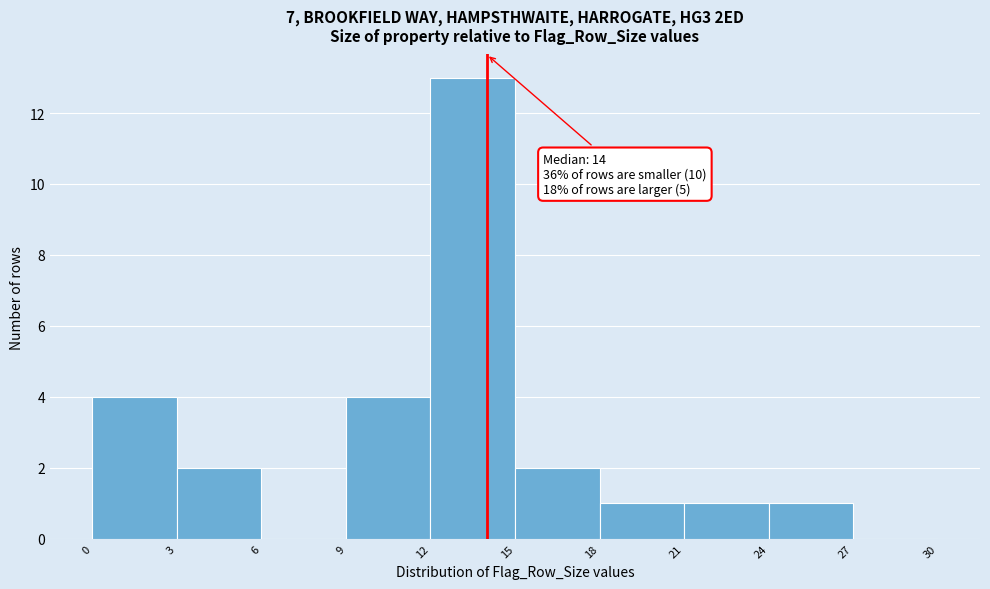

Which range on the x-axis has the tallest bar?

12 to 15